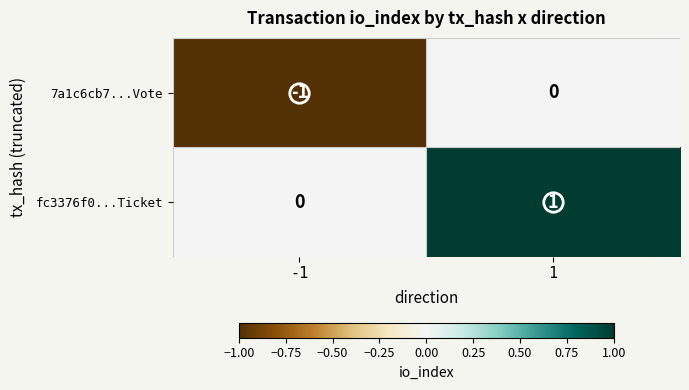

What is the total value across all series at -1?

-1